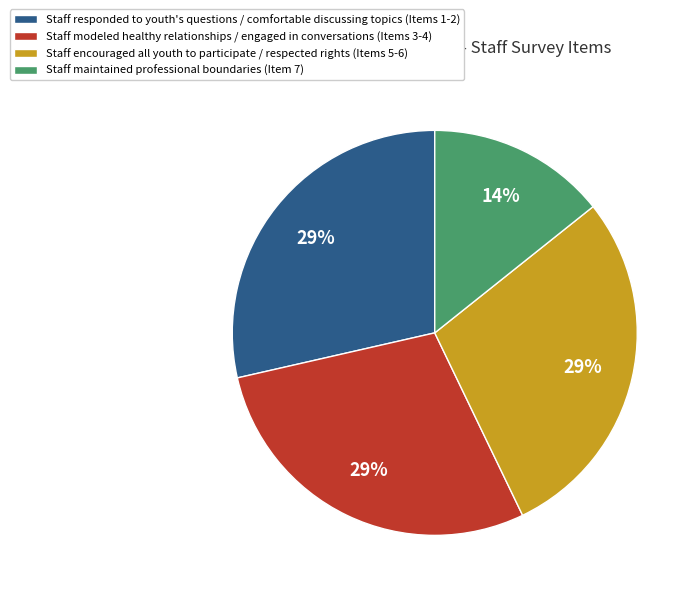

To the nearest percent, what percentage of the pie is Staff encouraged all youth to participate / respected rights (Items 5-6)?

29%